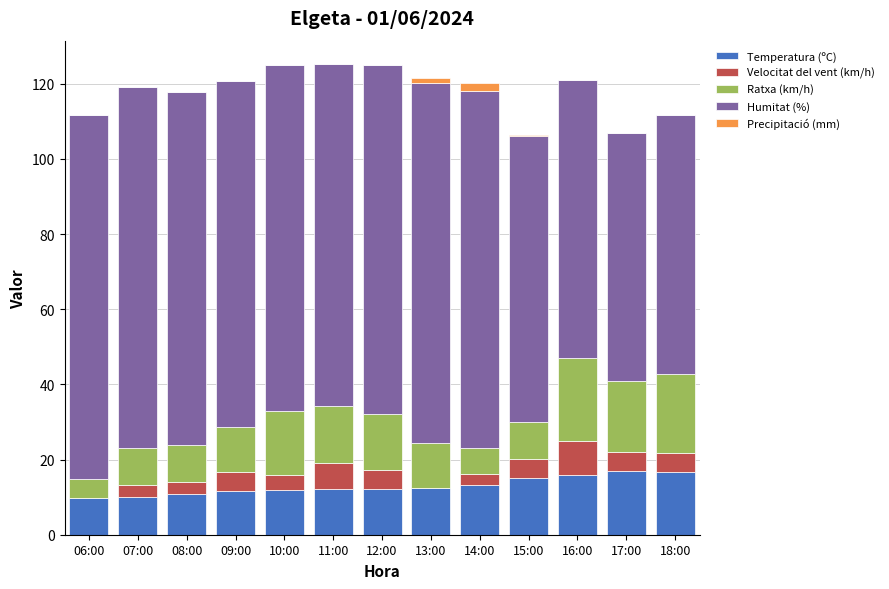

The value of Temperatura (ºC) at 14:00 is 13.1. True or false?

True